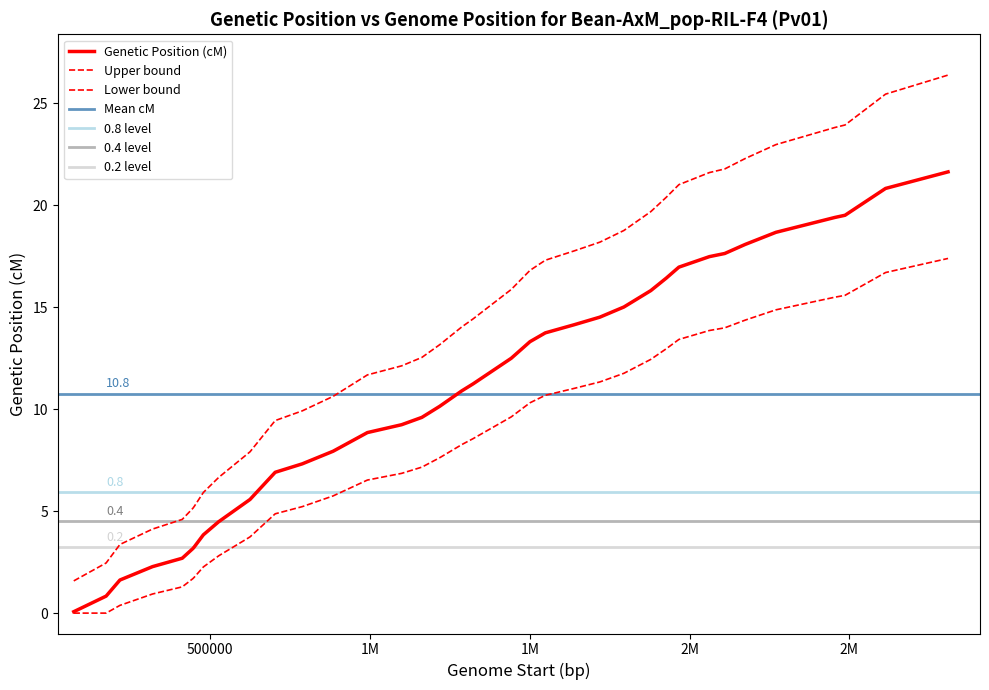

The Genetic Position (cM) series shows 5.6 at 478331. True or false?

False